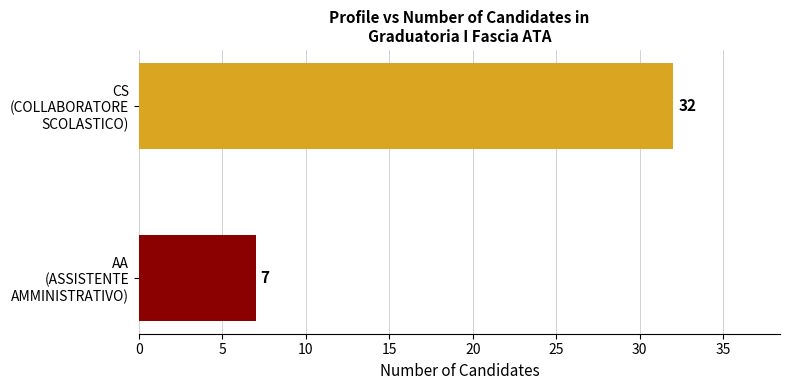

What is the value of the 1st bar from the left?

7